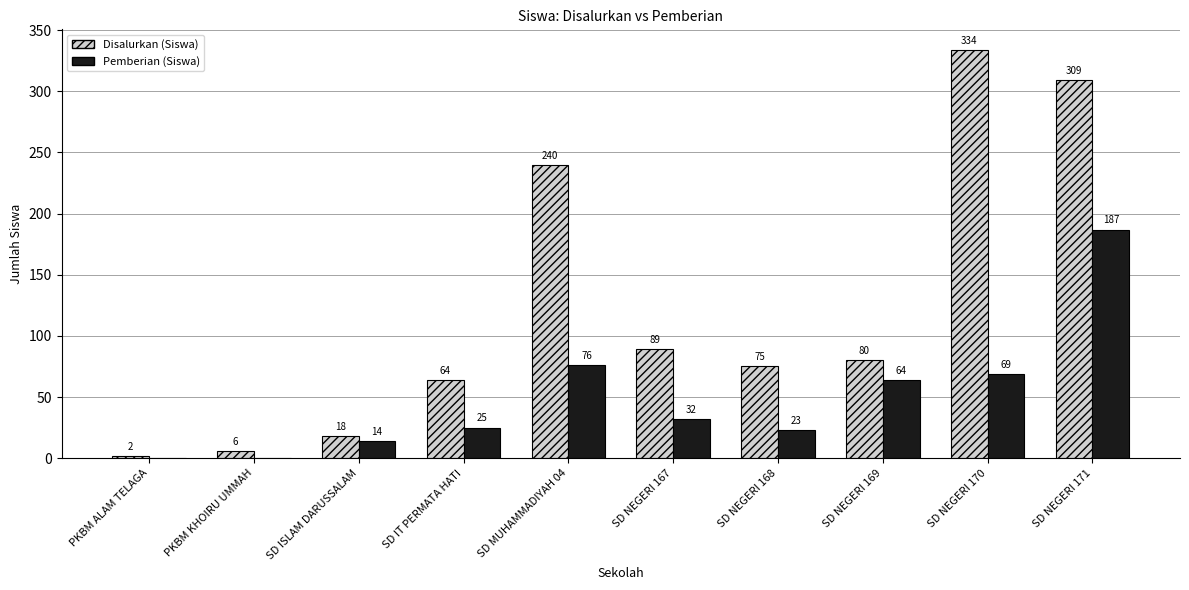

Reading left to right, transcribe all the data shown in this chart.

Disalurkan (Siswa): 2	6	18	64	240	89	75	80	334	309
Pemberian (Siswa): 0	0	14	25	76	32	23	64	69	187